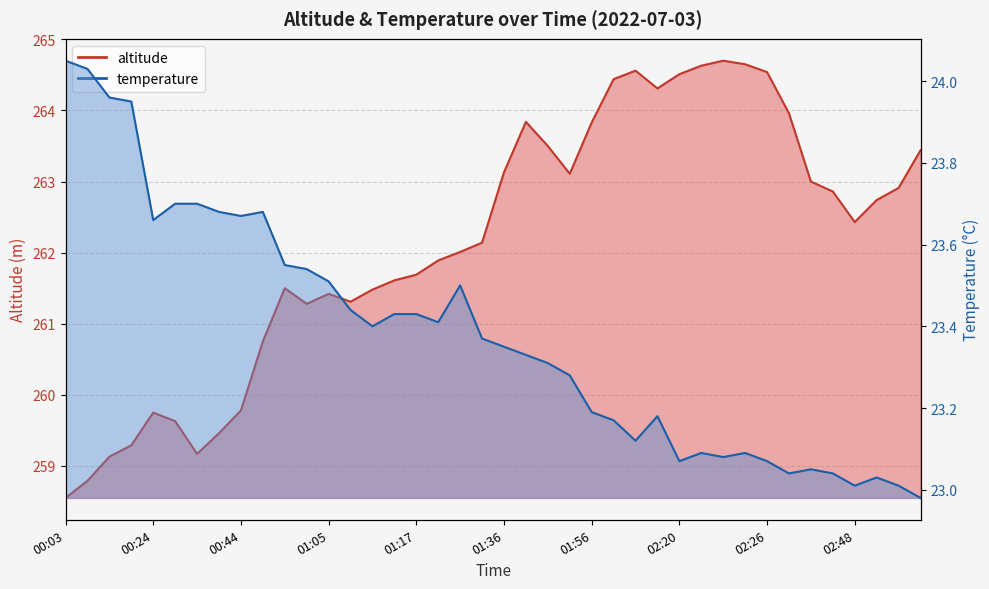

Which series has the largest range (max minus min)?

altitude